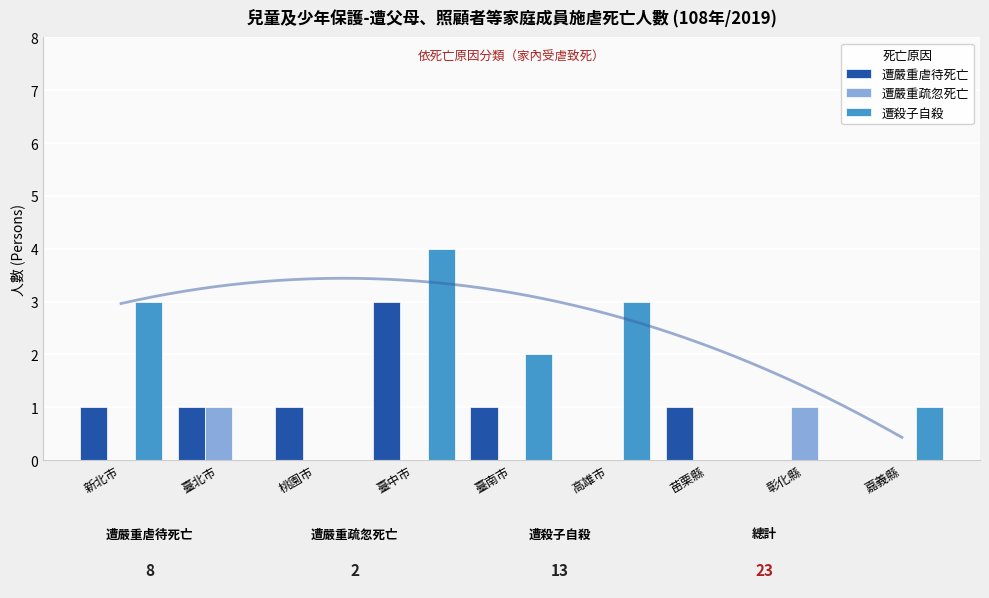

What is the label of the 9th bar from the left?

嘉義縣